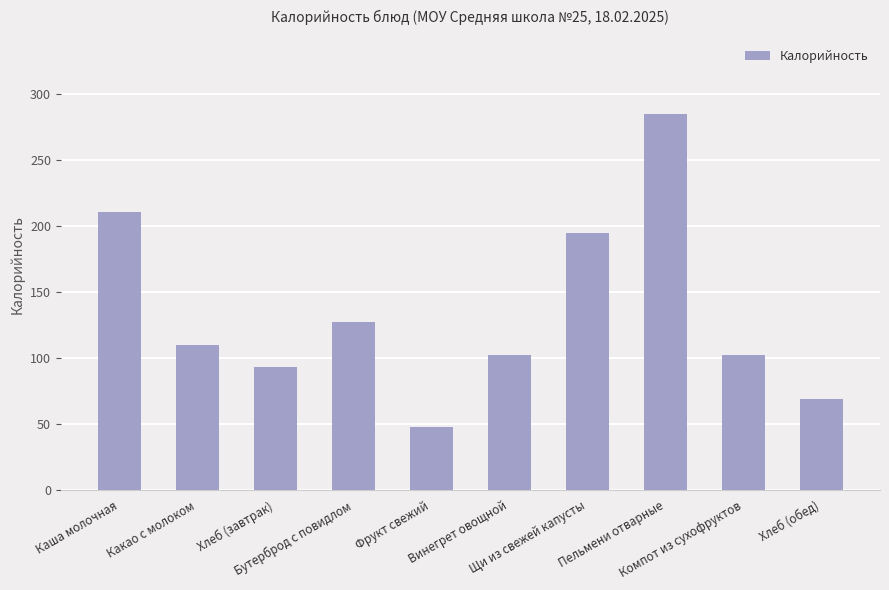

The chart shows a value of 144 at Какао с молоком. True or false?

False